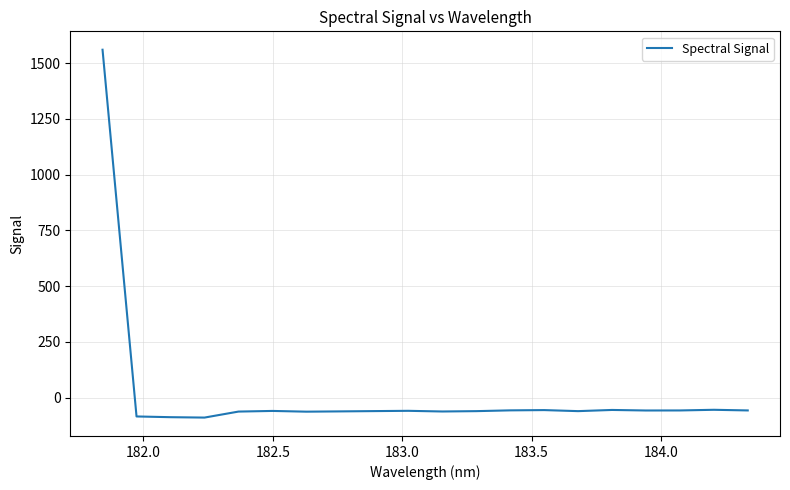

What is the minimum value shown in the chart?

-89.0